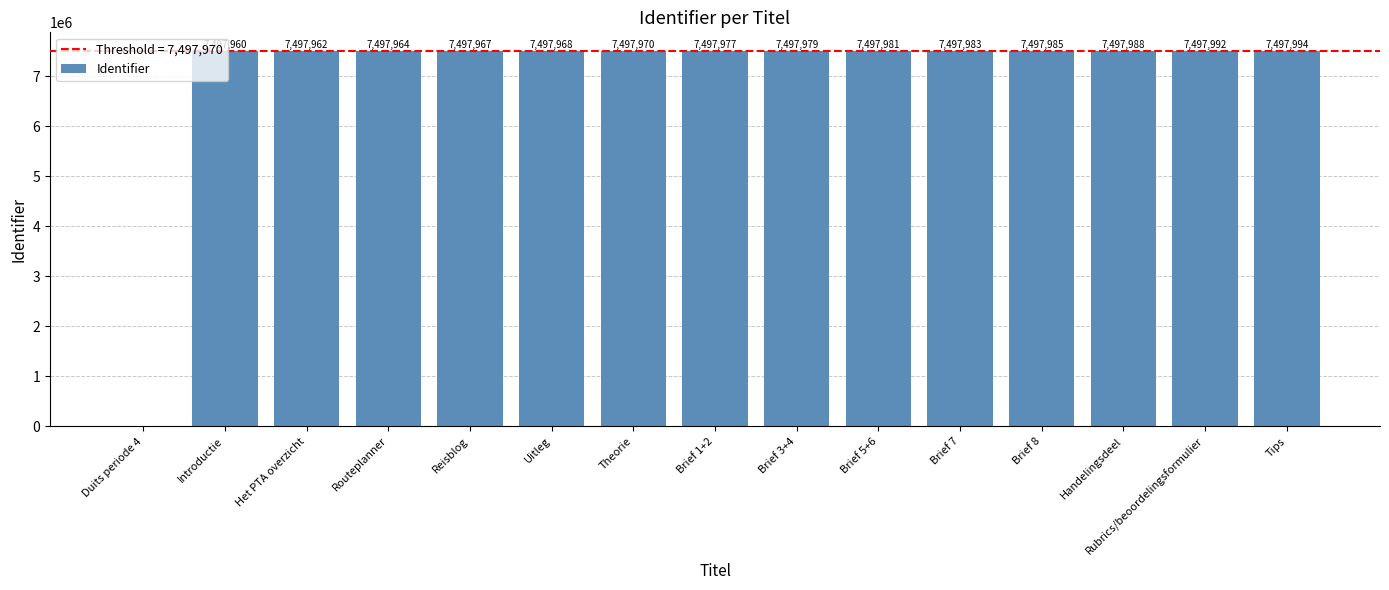

What is the sum of all values?

104971670